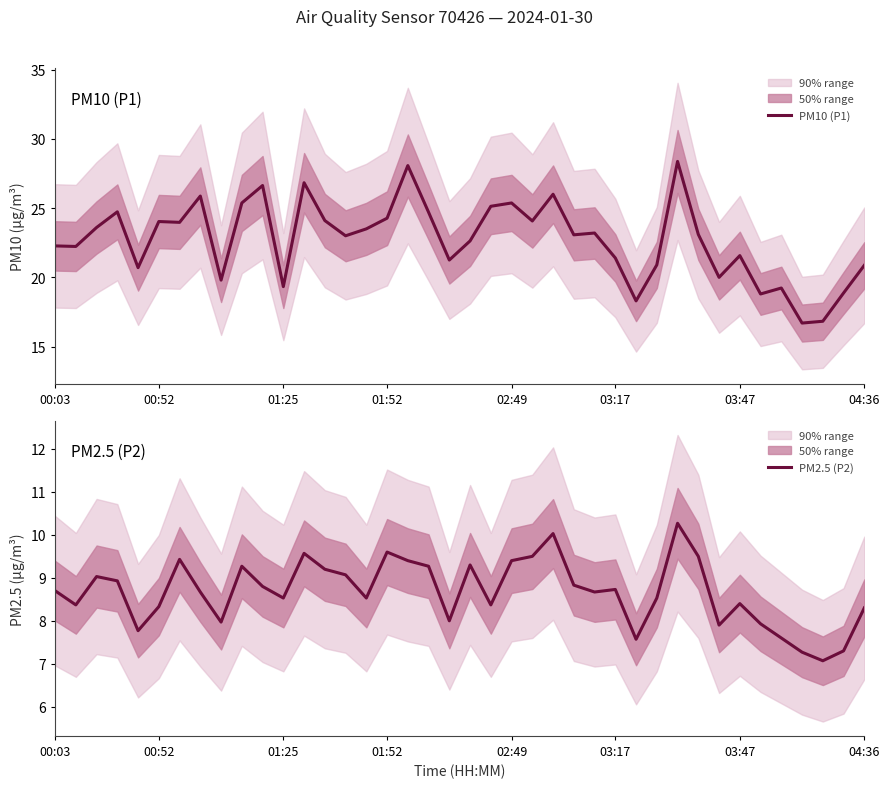

Reading left to right, transcribe all the data shown in this chart.

PM10 (P1): 22.3	22.2	23.6	24.7	20.7	24.0	24.0	25.9	19.8	25.4	26.6	19.3	26.8	24.1	23.0	23.5	24.3	28.1	24.7	21.2	22.6	25.1	25.4	24.1	26.0	23.1	23.2	21.4	18.3	20.9	28.4	23.1	20.0	21.6	18.8	19.2	16.7	16.8	18.9	20.9
PM2.5 (P2): 8.7	8.4	9.0	8.9	7.8	8.3	9.4	8.7	8.0	9.3	8.8	8.5	9.6	9.2	9.1	8.5	9.6	9.4	9.3	8.0	9.3	8.4	9.4	9.5	10.0	8.8	8.7	8.7	7.6	8.5	10.3	9.5	7.9	8.4	7.9	7.6	7.3	7.1	7.3	8.3